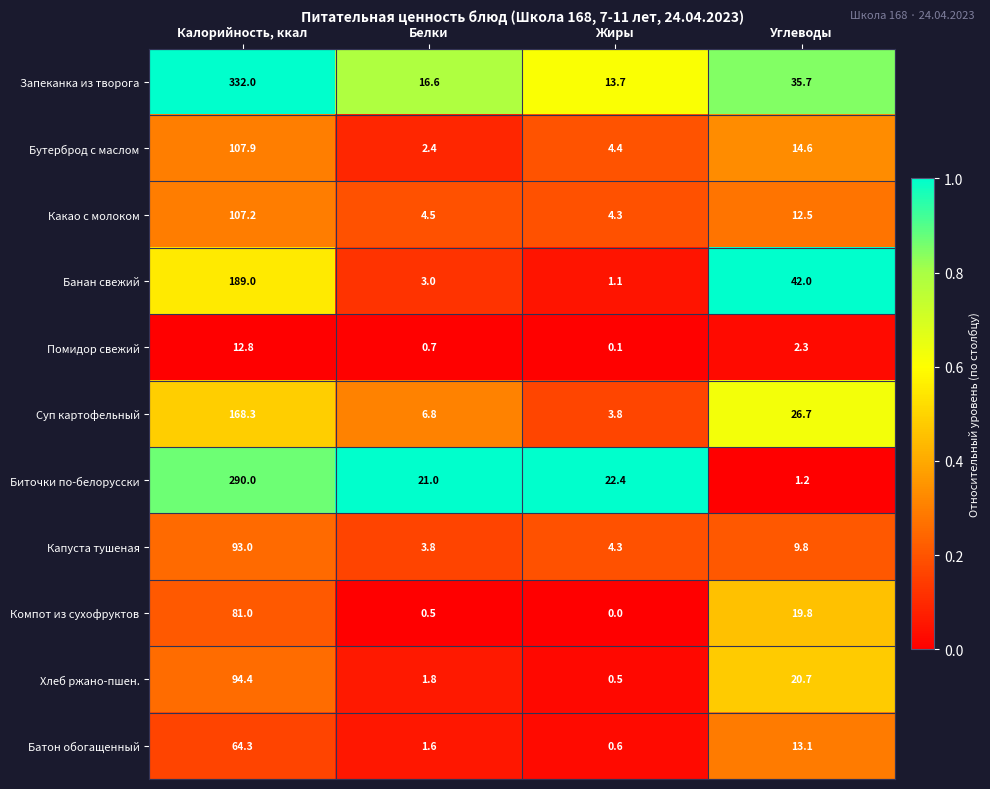

Between Калорийность, ккал and Жиры, which series saw the biggest shift?

Запеканка из творога